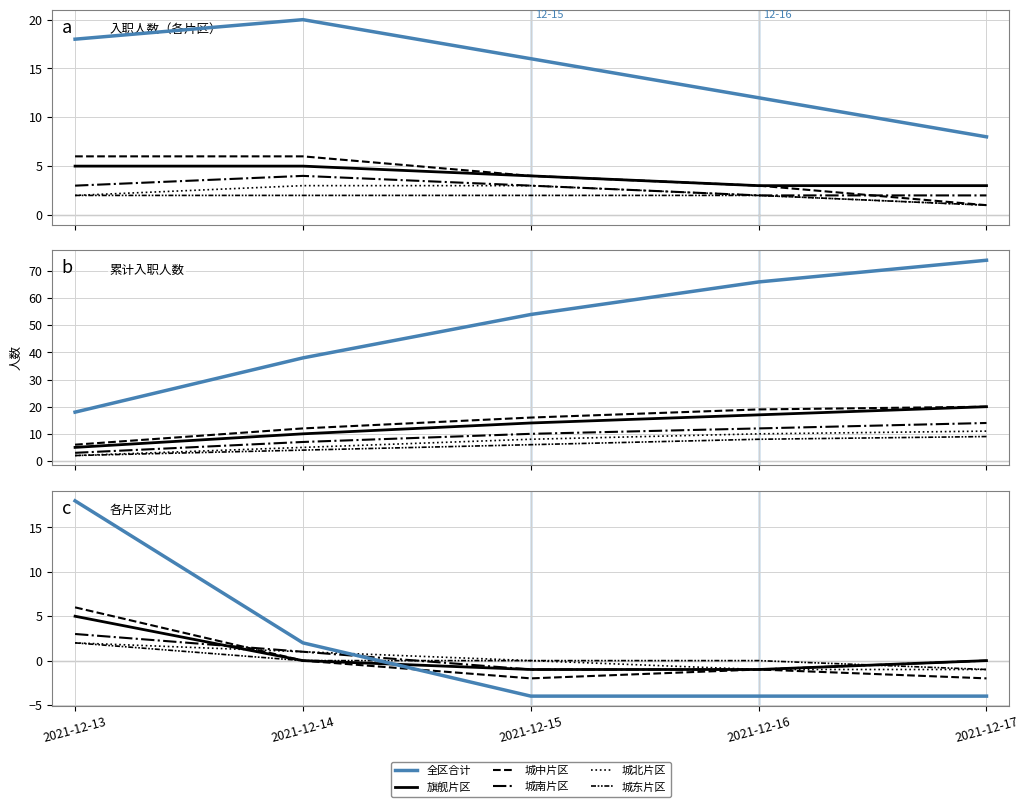

What is the highest value of the 城中片区 series?

6